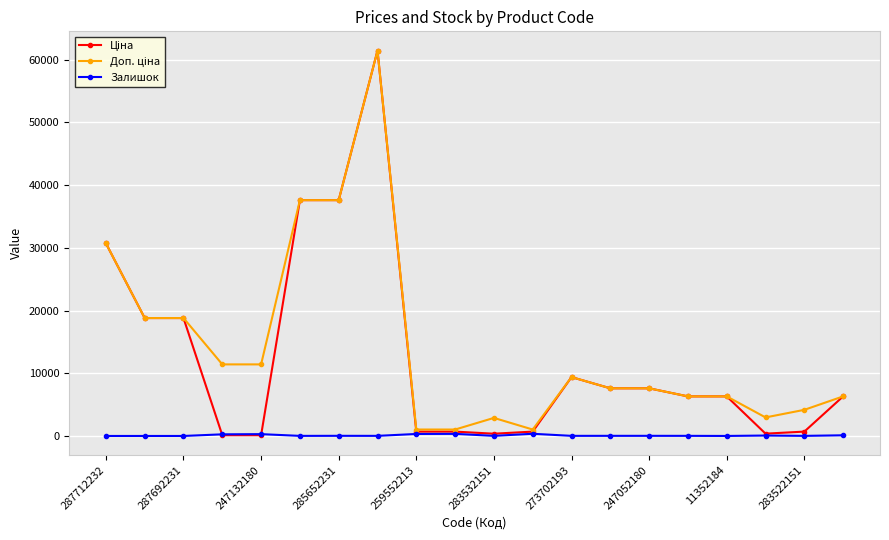

How many values in the Залишок series are below 20?

10